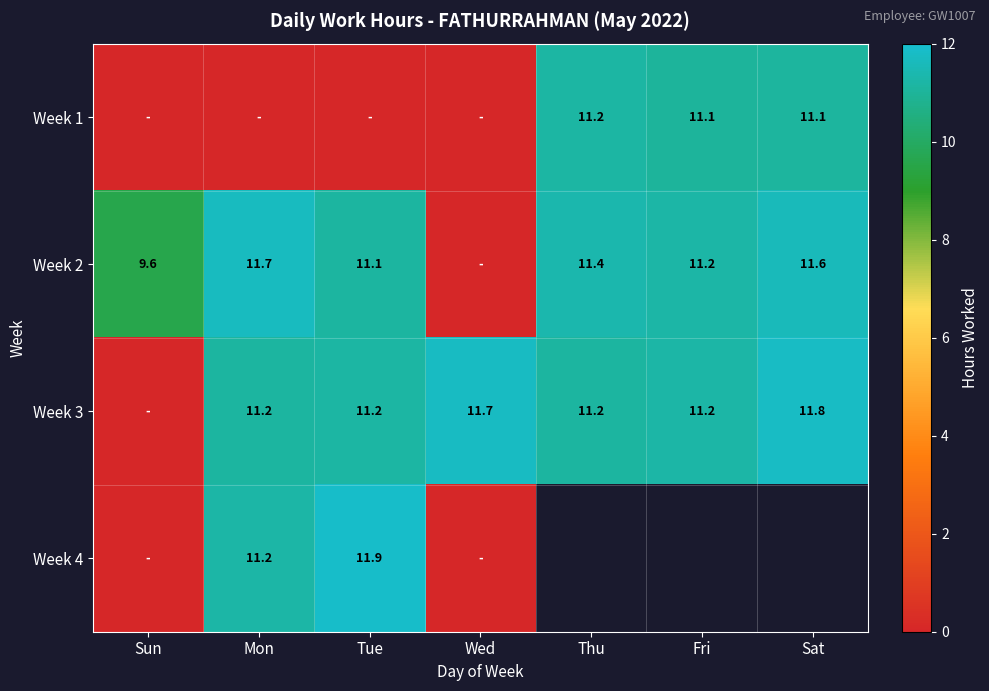

The value of Week 2 at Sun is 12.5. True or false?

False